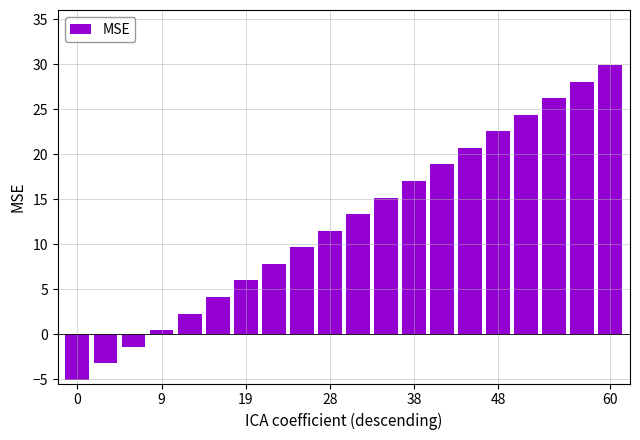

What is the greatest value displayed?

29.9